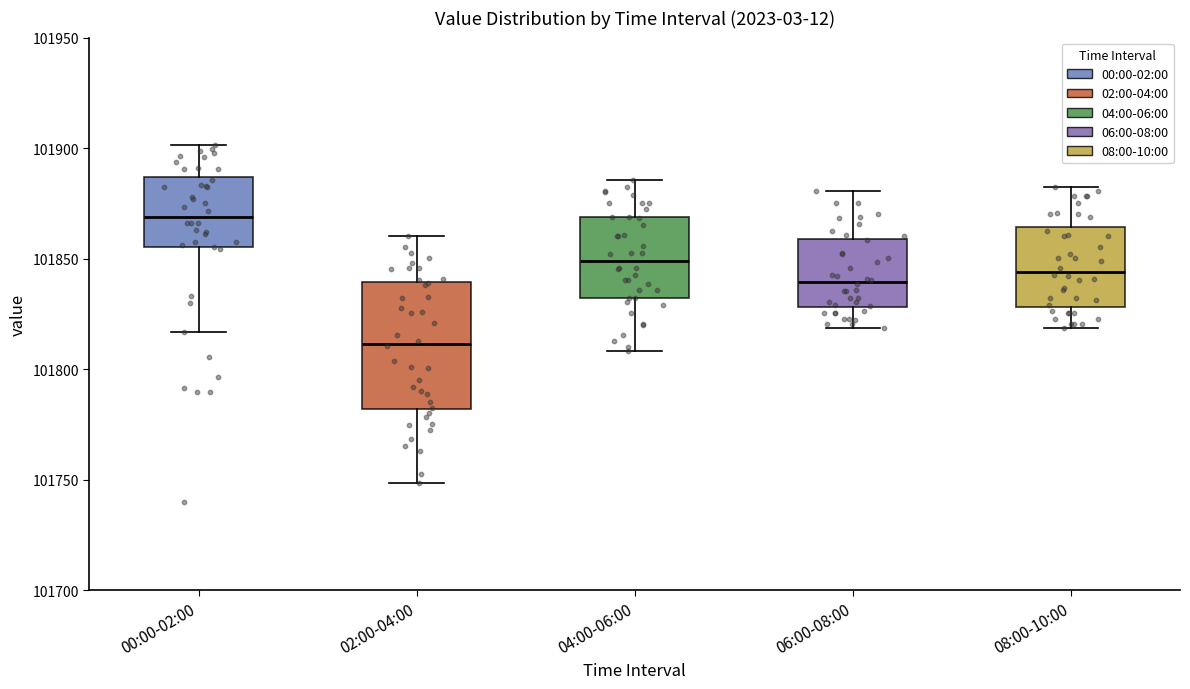

Comparing the boxes themselves (not the whiskers), which one is the tallest?

02:00-04:00